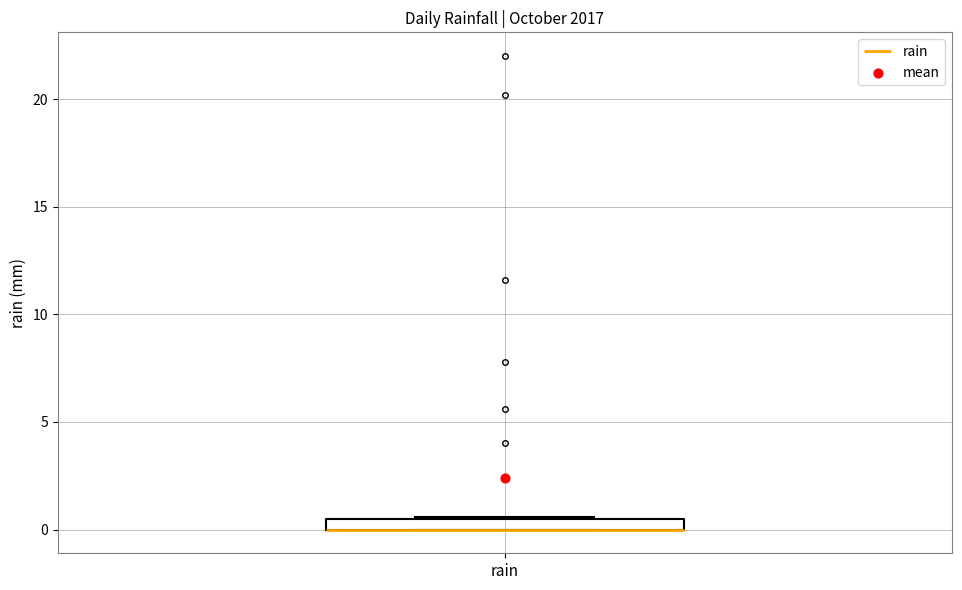

Where is the lower edge of the box for rain on the y-axis? The values are not printed on the chart, so give them approximately, as read against the axis.

0.0